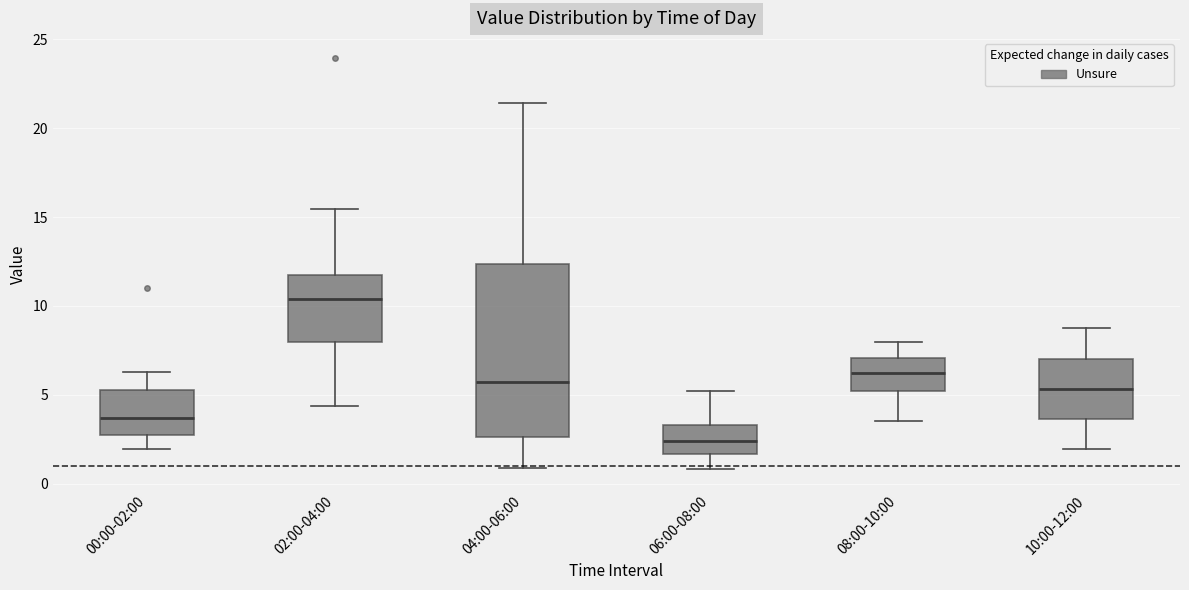

Reading left to right, read every box against the y-axis: the position of its median line, the range the box covers, and the ends of its whiskers. The values are not printed on the chart, so give them approximately, as read against the axis.

00:00-02:00: median 3.5, box 3.0 to 5.5, whiskers 2.0 to 6.5
02:00-04:00: median 10.5, box 8.0 to 11.5, whiskers 4.5 to 15.5
04:00-06:00: median 5.5, box 2.5 to 12.5, whiskers 1.0 to 21.5
06:00-08:00: median 2.5, box 1.5 to 3.5, whiskers 1.0 to 5.0
08:00-10:00: median 6.0, box 5.0 to 7.0, whiskers 3.5 to 8.0
10:00-12:00: median 5.5, box 3.5 to 7.0, whiskers 2.0 to 9.0